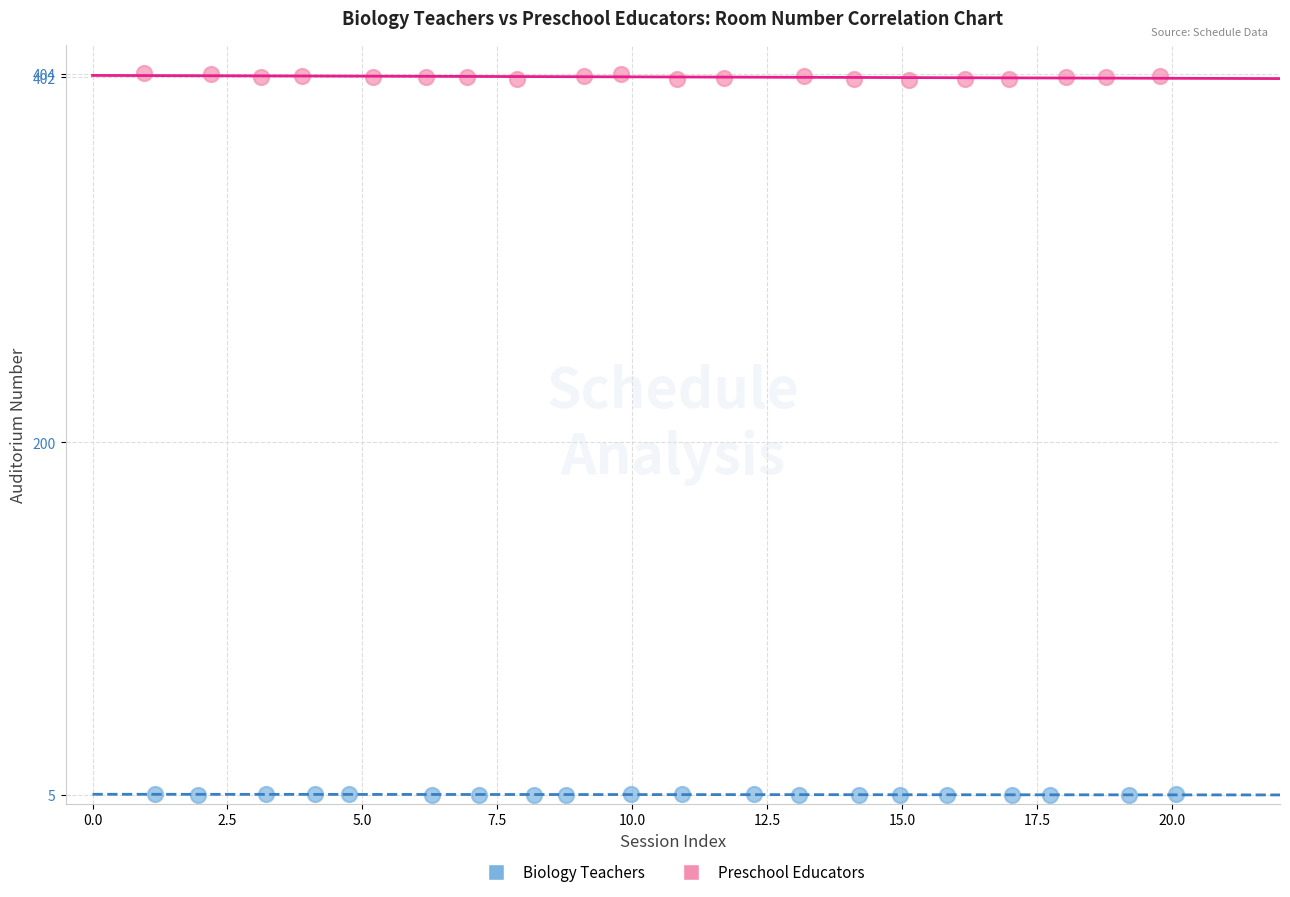

Which series contains the lowest Y value?

Biology Teachers